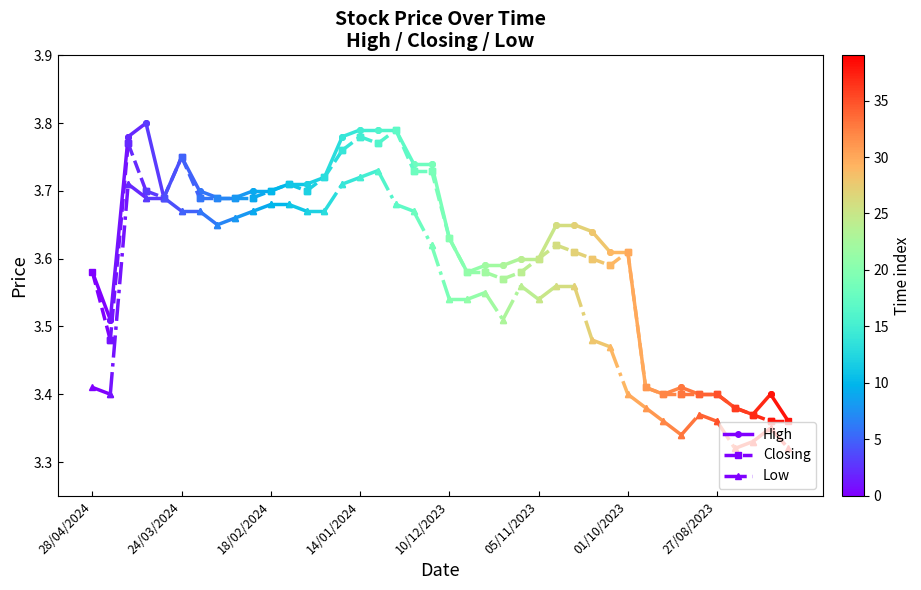

The value of High at 28/04/2024 is 1.6. True or false?

False